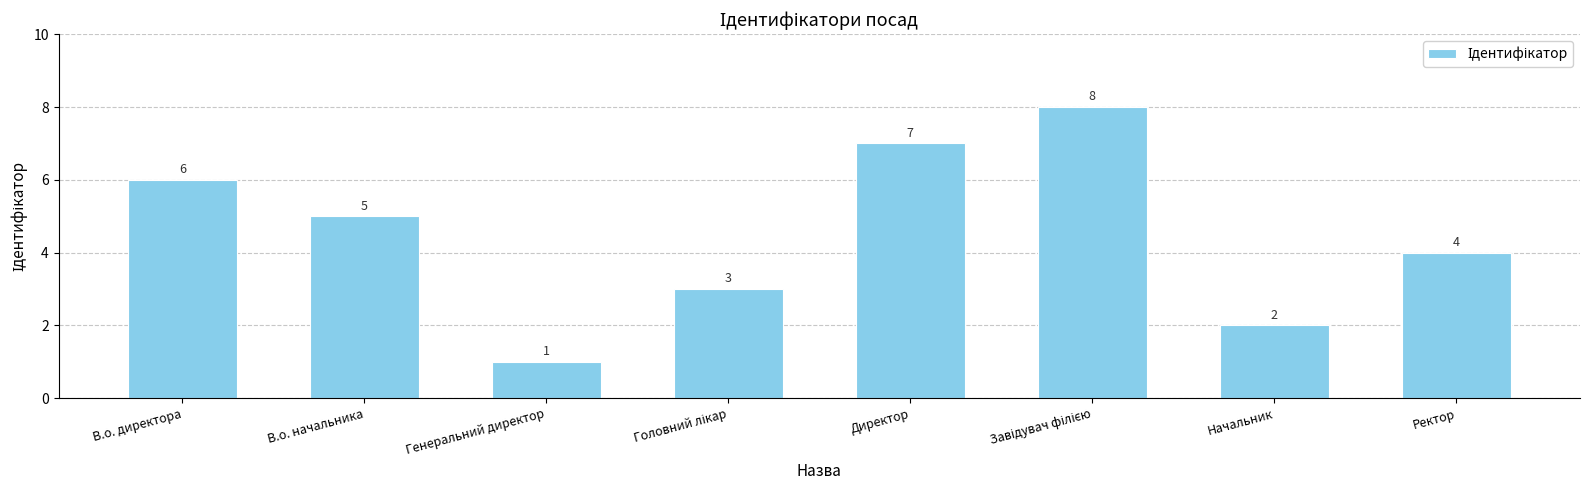

Reading right to left, list all the values displayed in this chart.

4	2	8	7	3	1	5	6